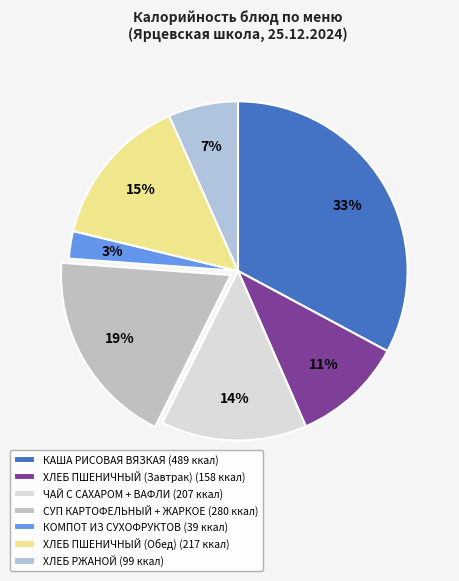

What percentage is the КАША РИСОВАЯ ВЯЗКАЯ slice, to the nearest percent?

33%